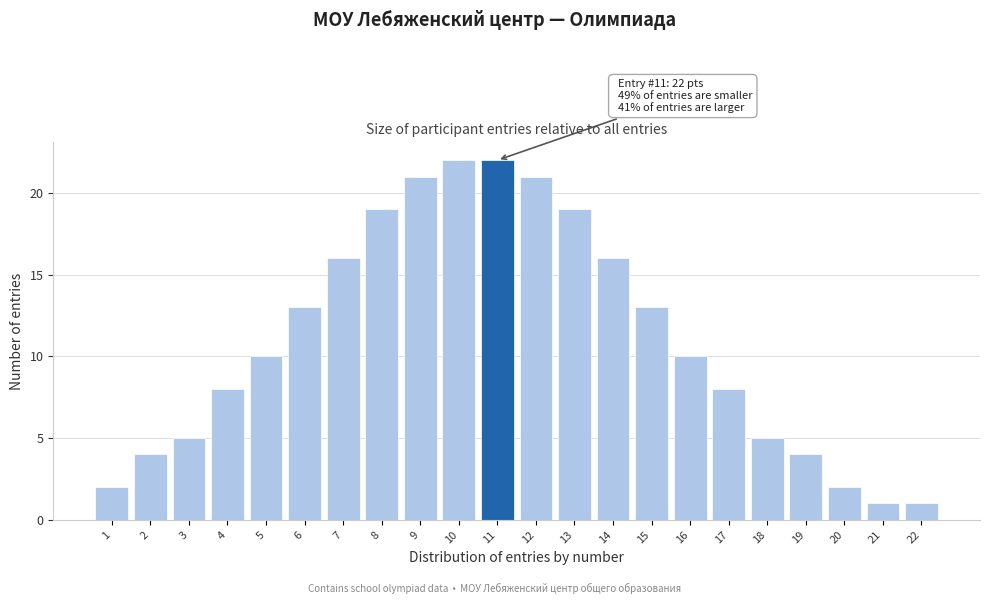

Reading right to left, what are all the values shown in this chart?

1	1	2	4	5	8	10	13	16	19	21	22	22	21	19	16	13	10	8	5	4	2